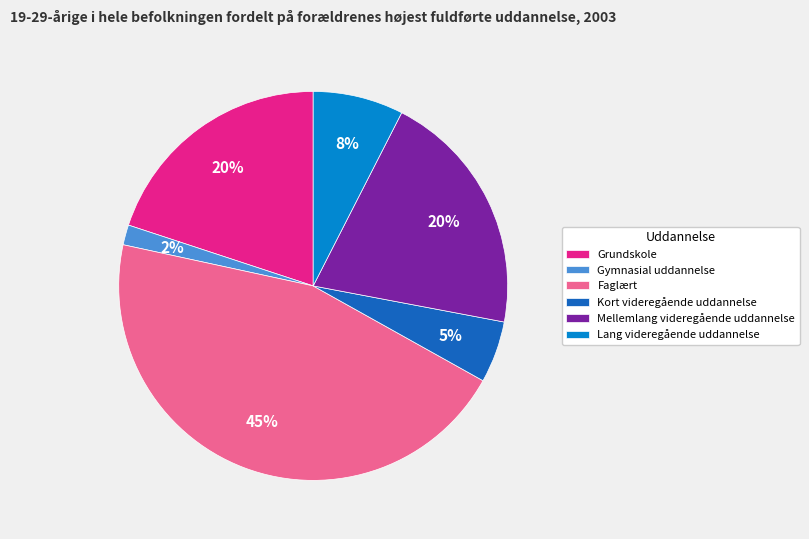

The Lang videregående uddannelse slice represents 18% of the pie. True or false?

False